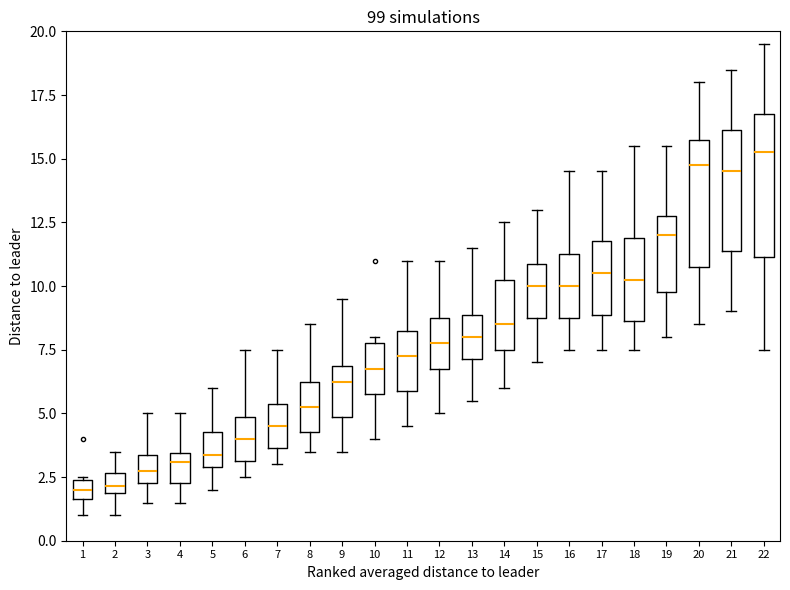

Where is the upper edge of the box at x = 13 on the y-axis? The values are not printed on the chart, so give them approximately, as read against the axis.

9.0